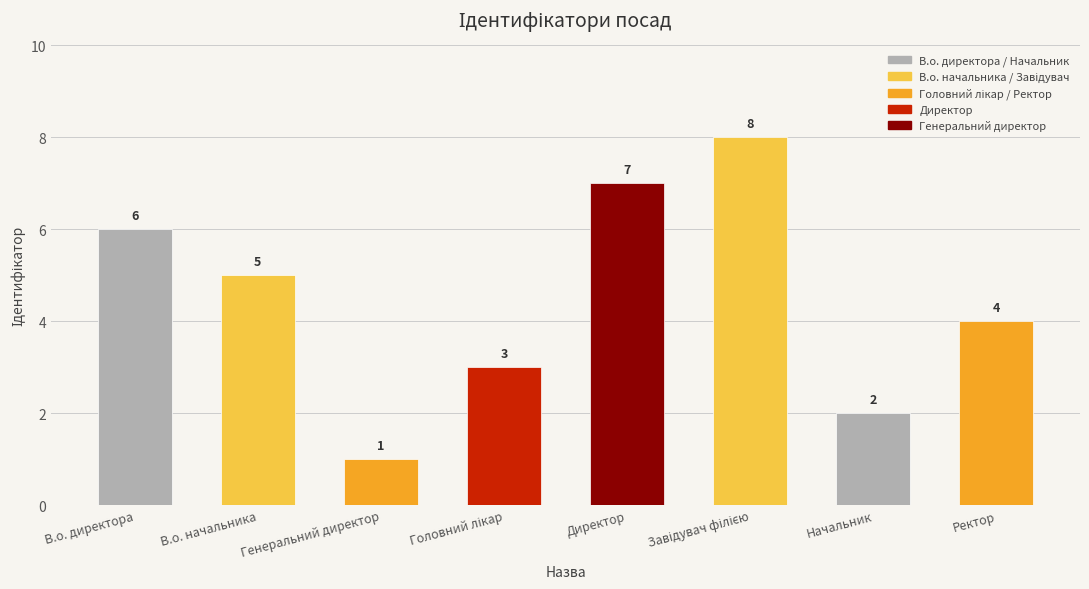

At which label does the data first exceed 5?

В.о. директора